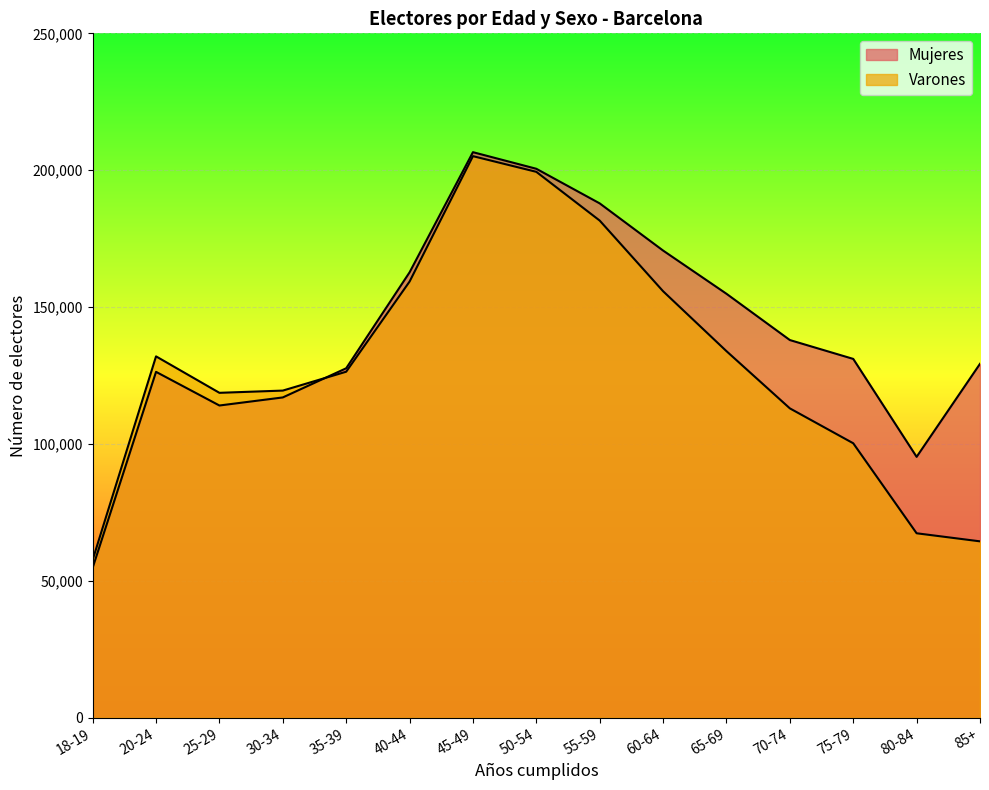

What value does the Varones series have at 65-69?

133901